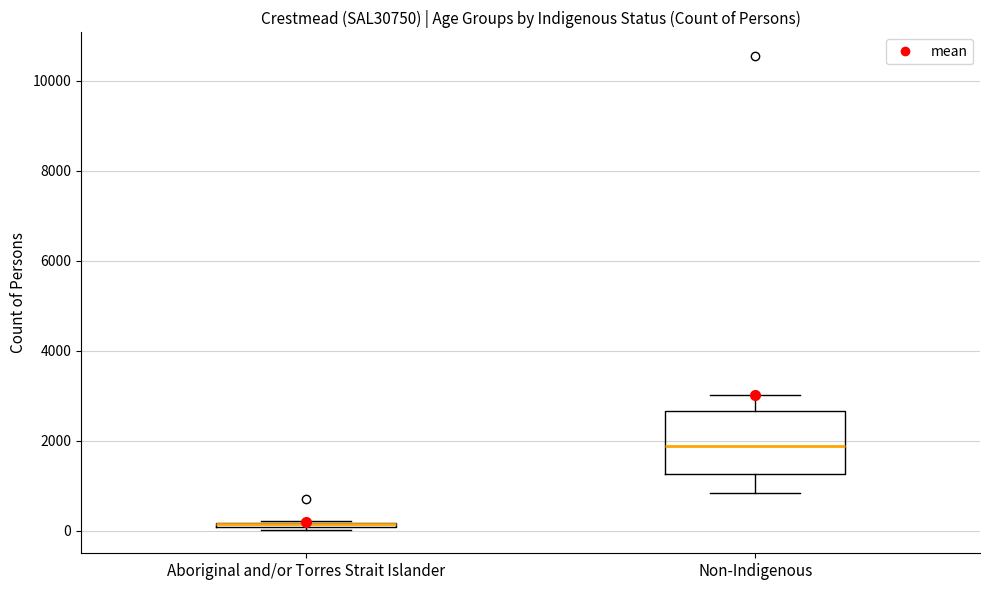

Which box is the tallest, from its lower edge to its upper edge?

Non-Indigenous